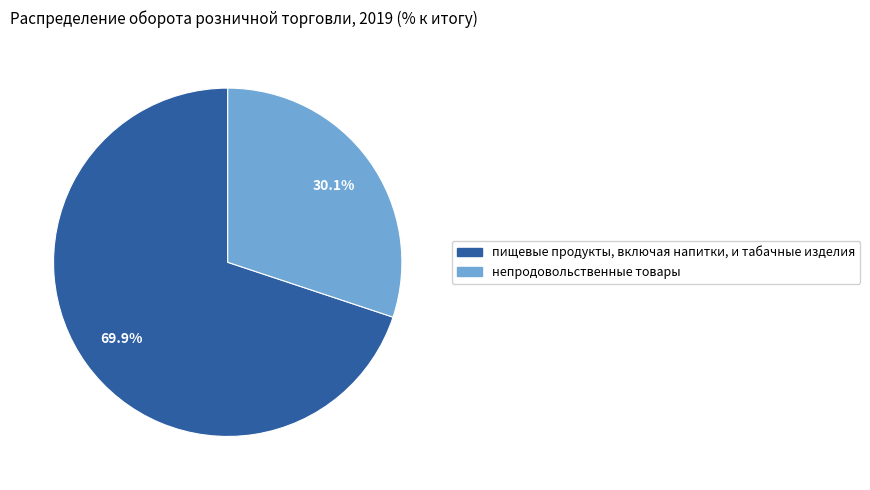

Is it true that пищевые продукты, включая напитки, и табачные изделия is 61% of the pie?

False